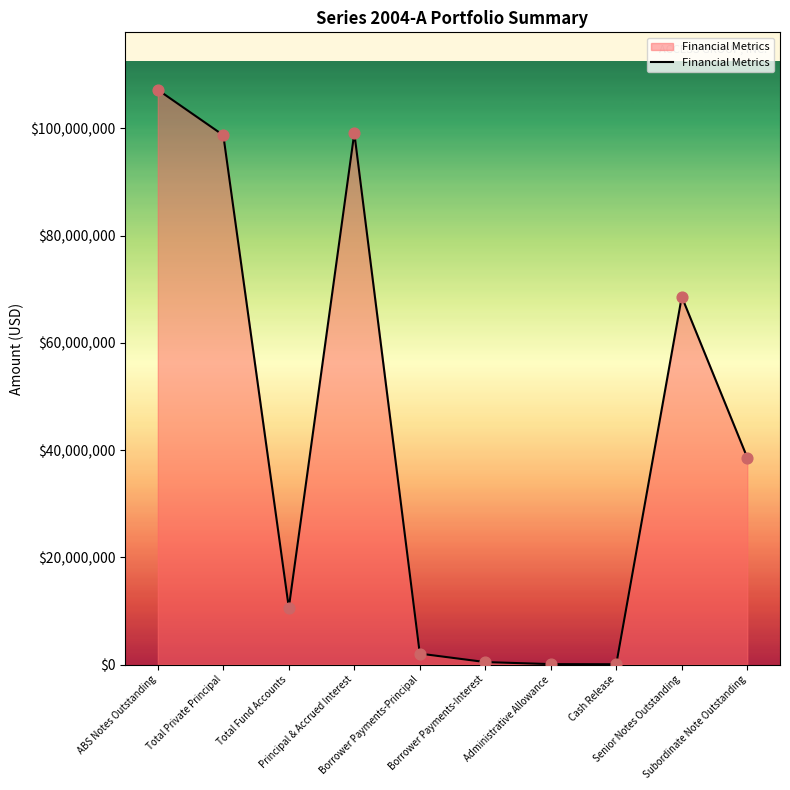

Approximately how many times larger is the value at Total Fund Accounts compared to Subordinate Note Outstanding?

0.3